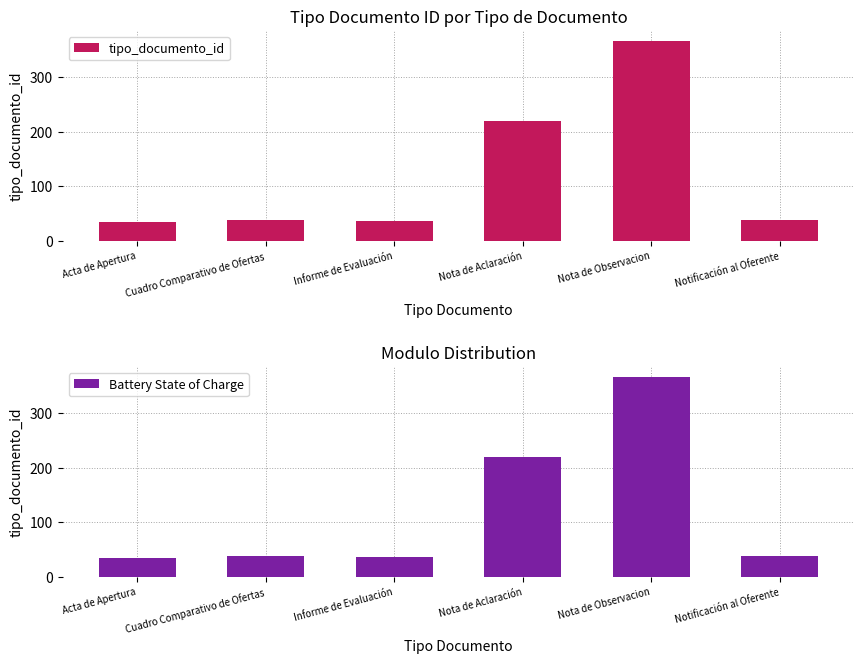

Rank the categories by tipo_documento_id value from lowest to highest.

Acta de Apertura, Informe de Evaluación, Cuadro Comparativo de Ofertas, Notificación al Oferente, Nota de Aclaración, Nota de Observacion